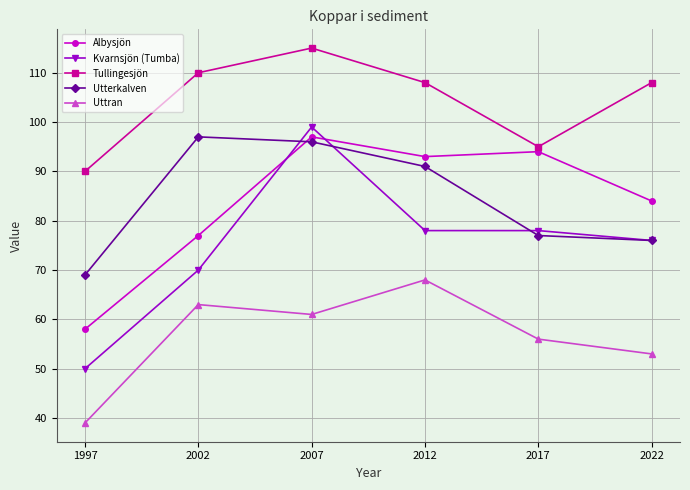

What is the highest value of the Albysjön series?

97